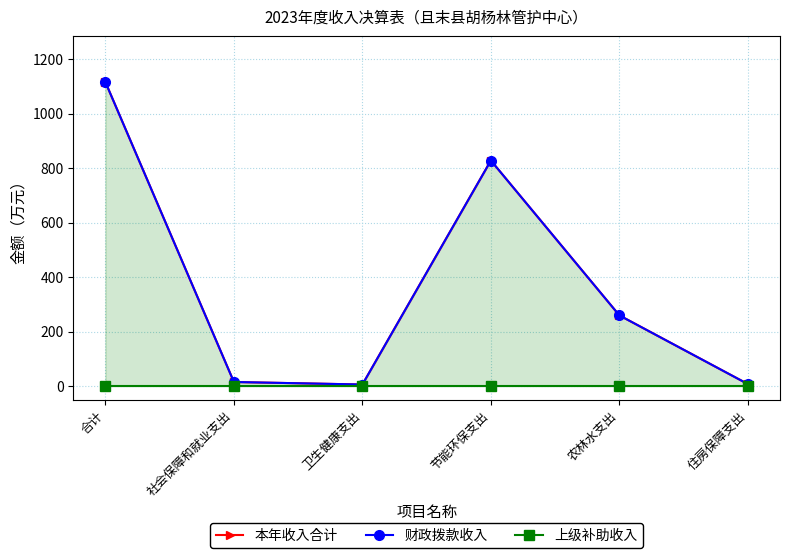

What is the total value across all series at 社会保障和就业支出?

30.1